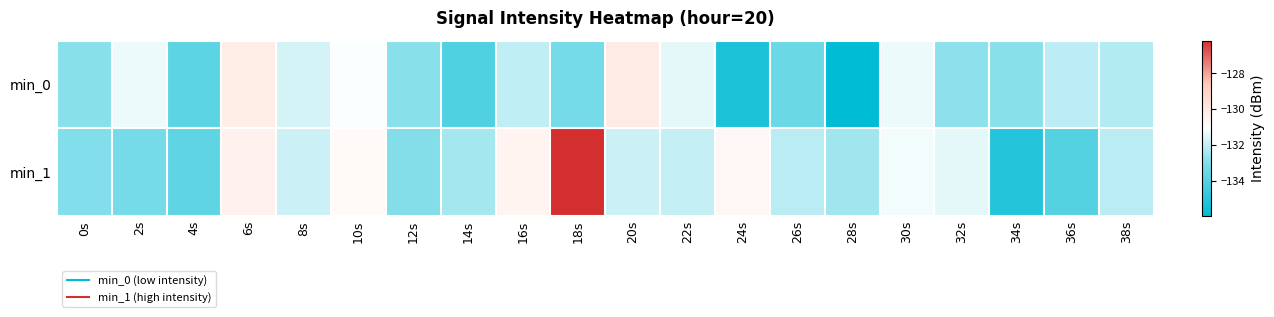

What is the total value across all series at 10s?

-261.9